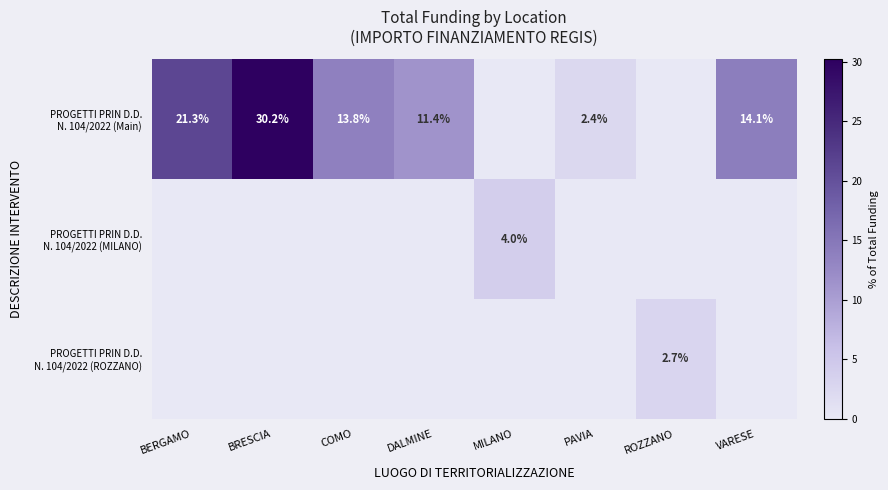

Which series has the widest spread of values?

PROGETTI PRIN D.D. N. 104/2022 (Main)